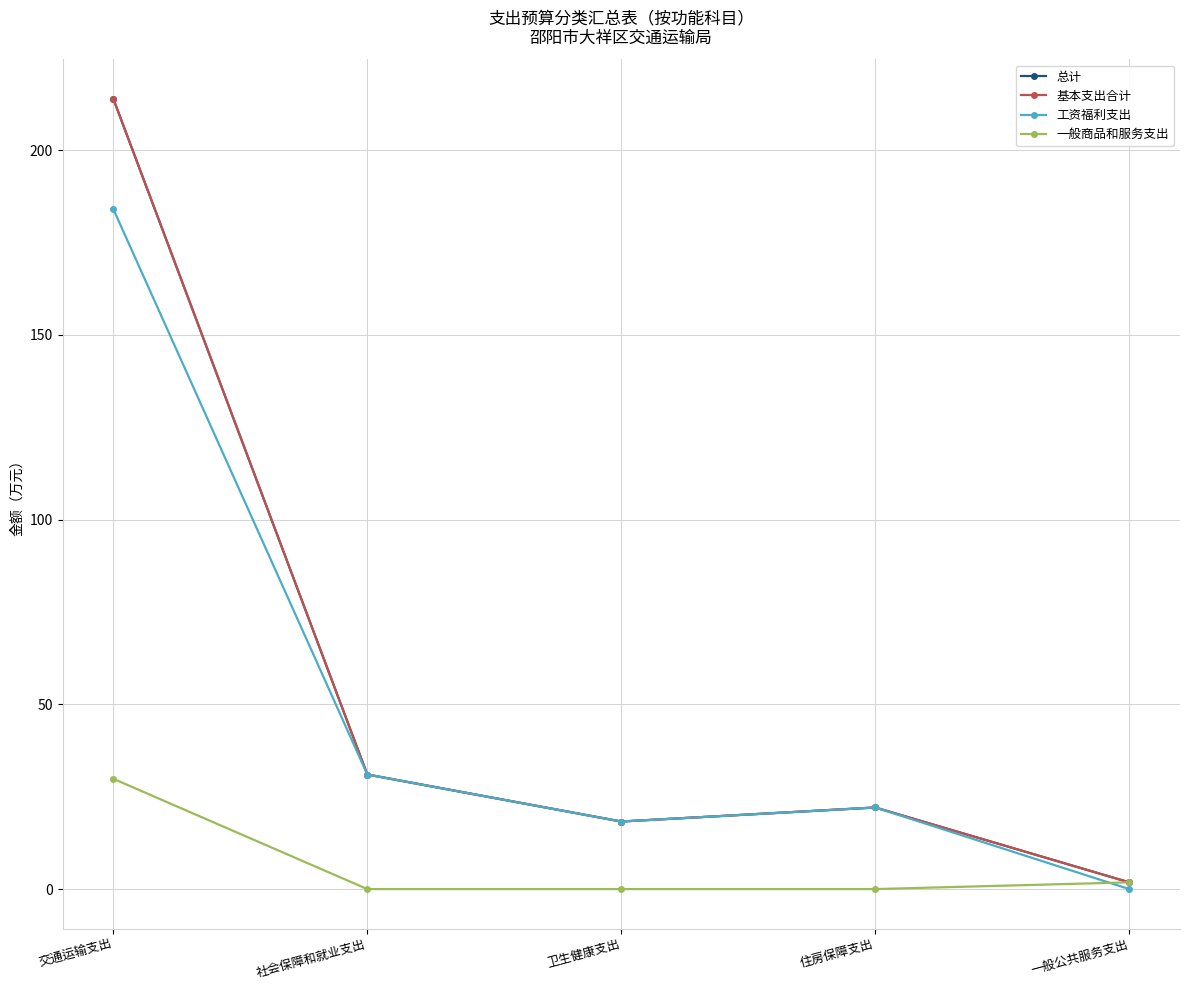

What is the value of the 总计 point at the 3rd from the left?

18.3